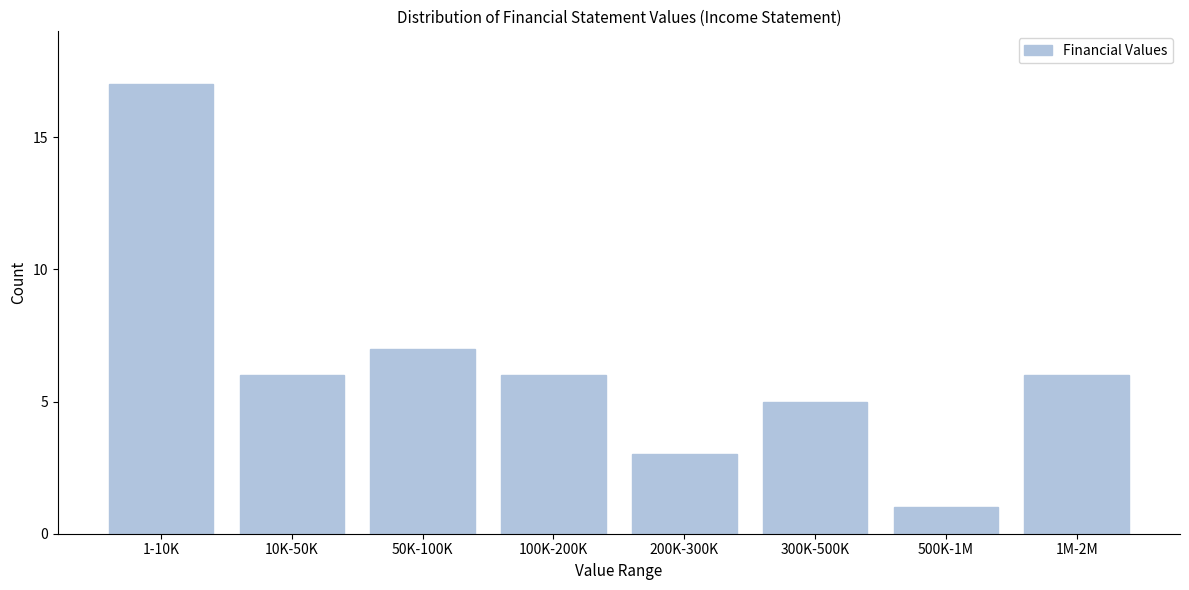

Reading left to right, extract all data points from this chart.

17	6	7	6	3	5	1	6